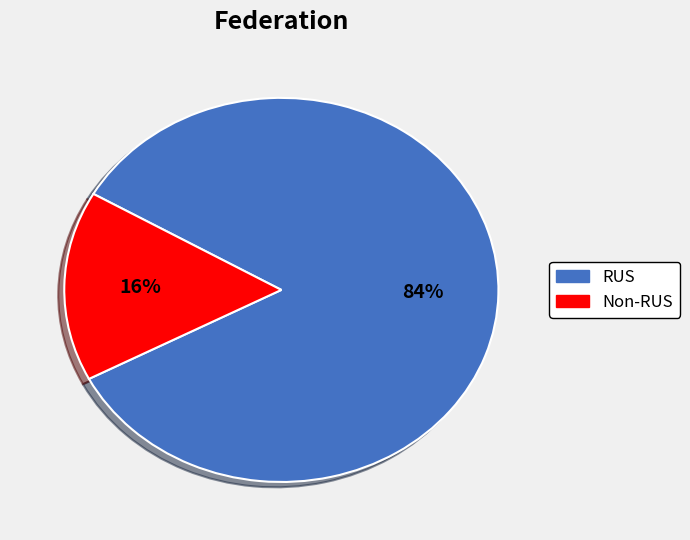

To the nearest percent, what is the average slice percentage?

50%